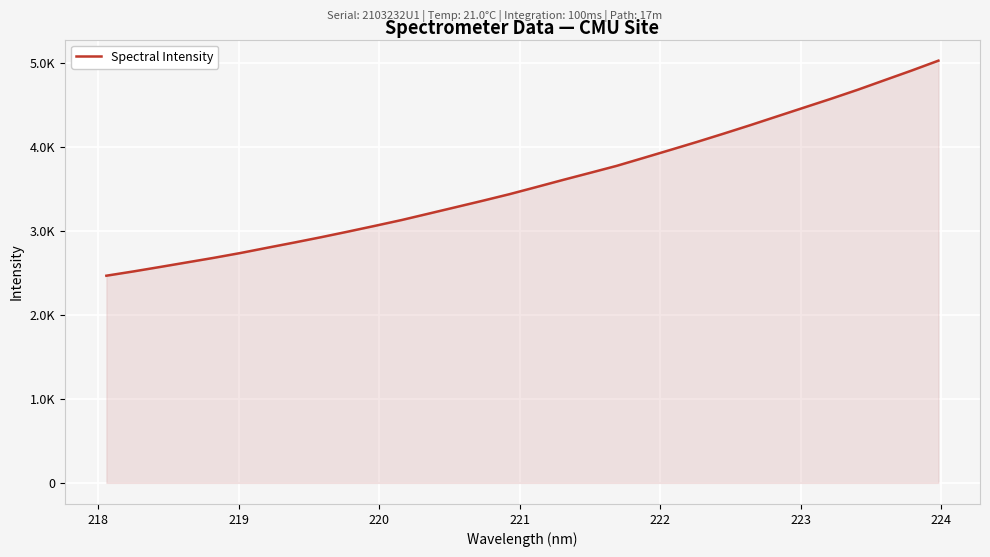

Does the chart display data point markers on the line(s)?

No